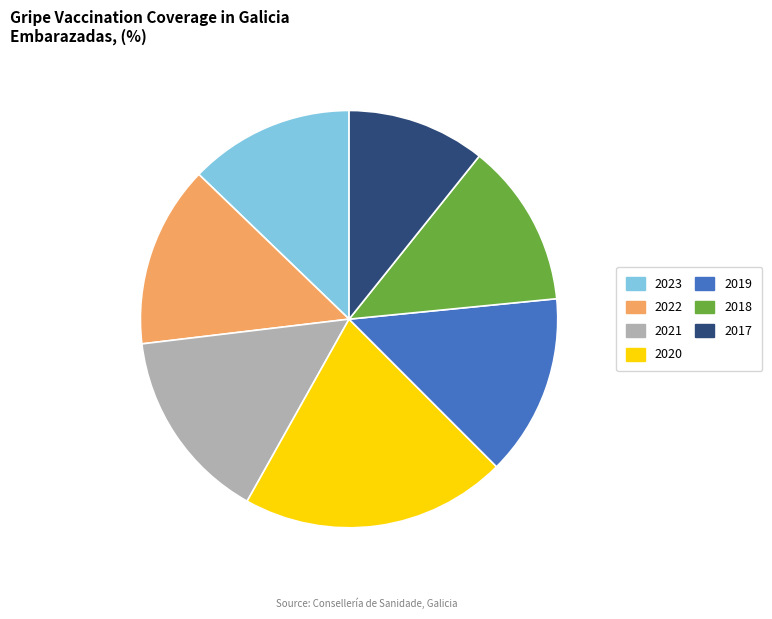

Which slice is the smallest?

2017